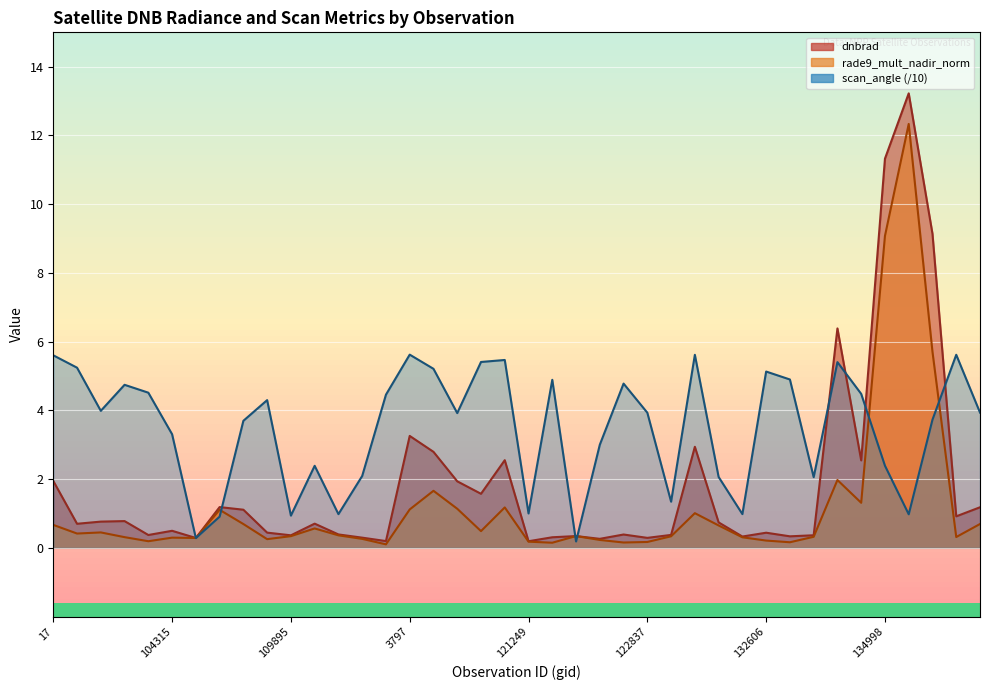

The value of scan_angle at 101013 is 4.0. True or false?

True